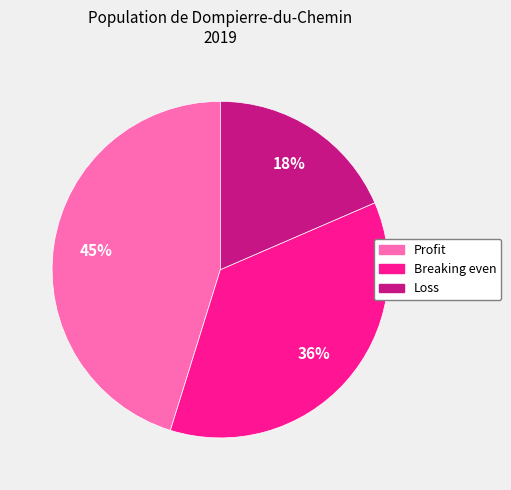

What is the largest slice in the pie chart?

Profit